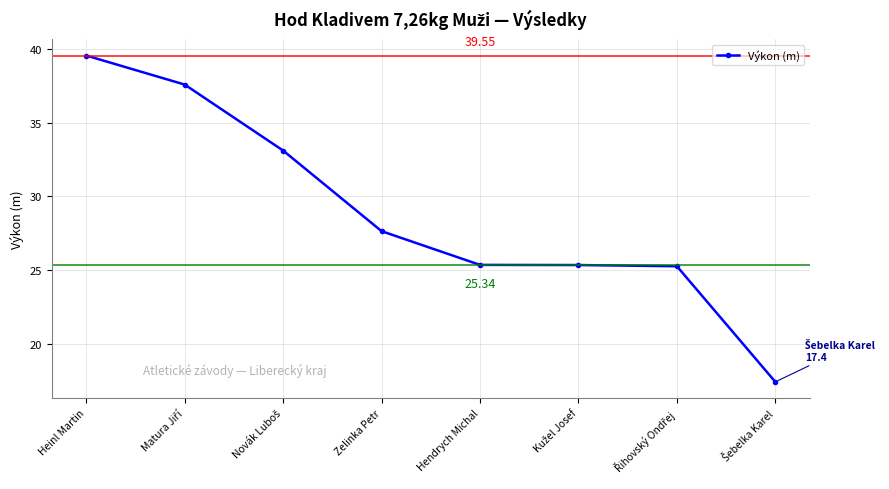

Where is the data nearest to the value 28?

Zelinka Petr